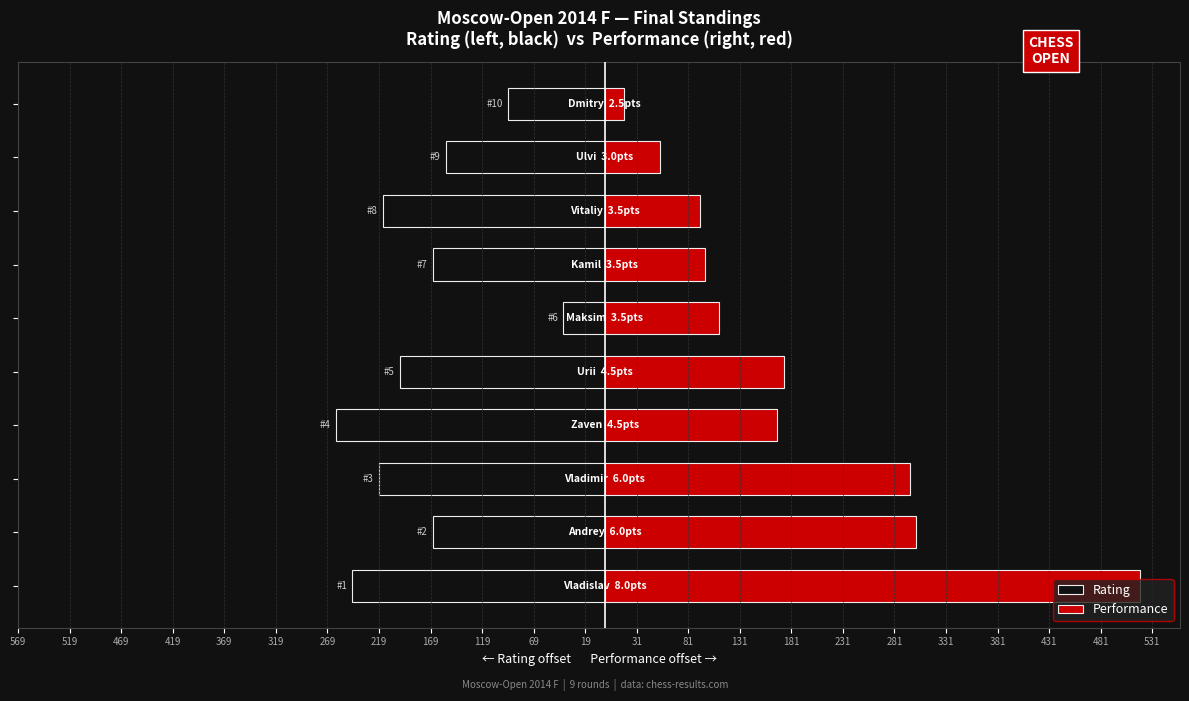

Which series changed the most between 569 and 319?

Performance